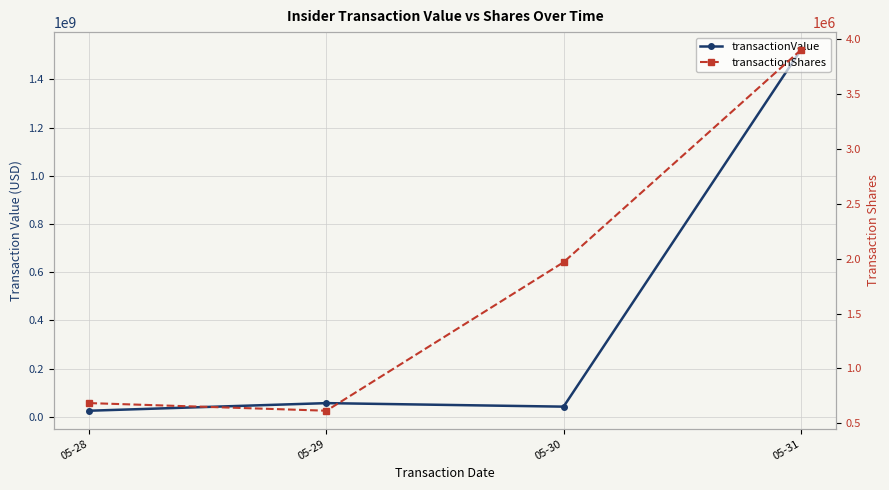

What is the highest value of the transactionShares series?

3896678